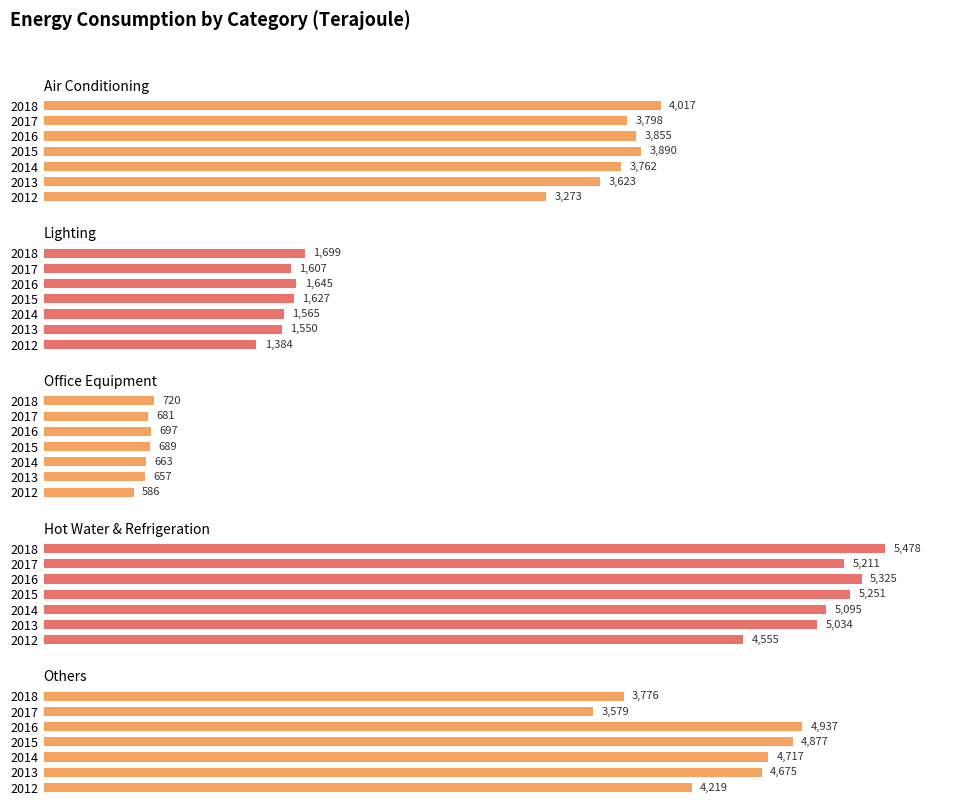

The Hot Water & Refrigeration series shows 7041 at 2012. True or false?

False